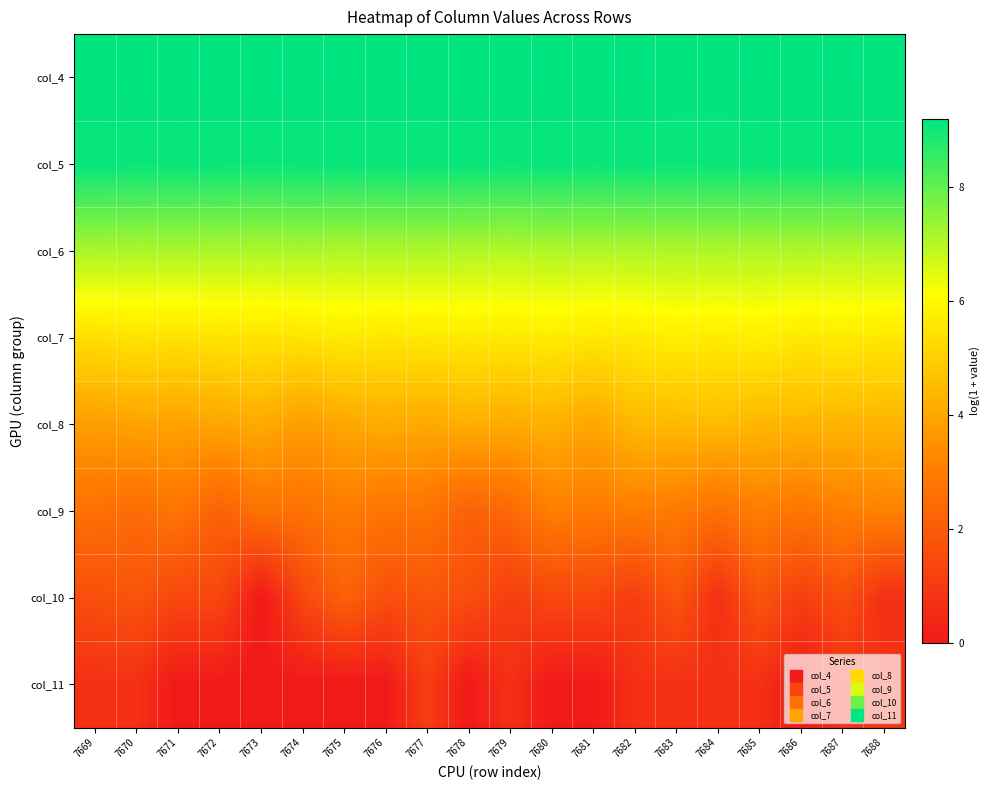

At 7673, list the series in order from largest to smallest.

col_4, col_5, col_6, col_7, col_8, col_9, col_10, col_11